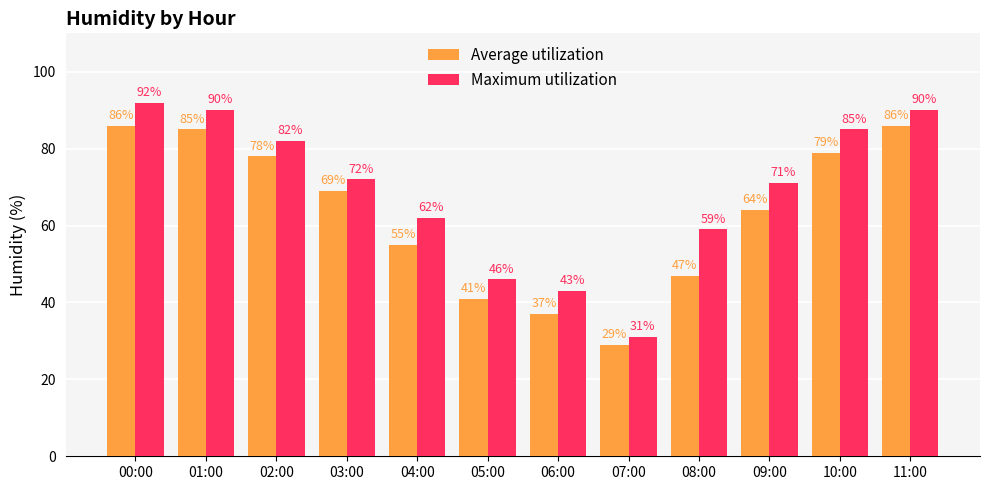

Is the value of Average utilization at 11:00 greater than the value of Maximum utilization at 02:00?

Yes